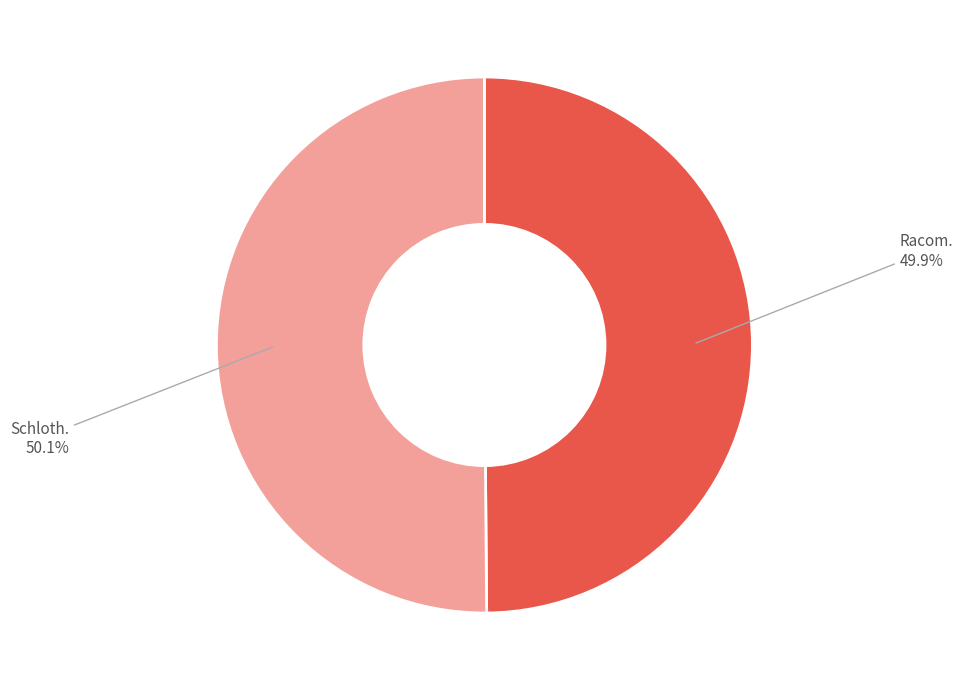

Is there any slice that represents more than half of the pie?

Yes